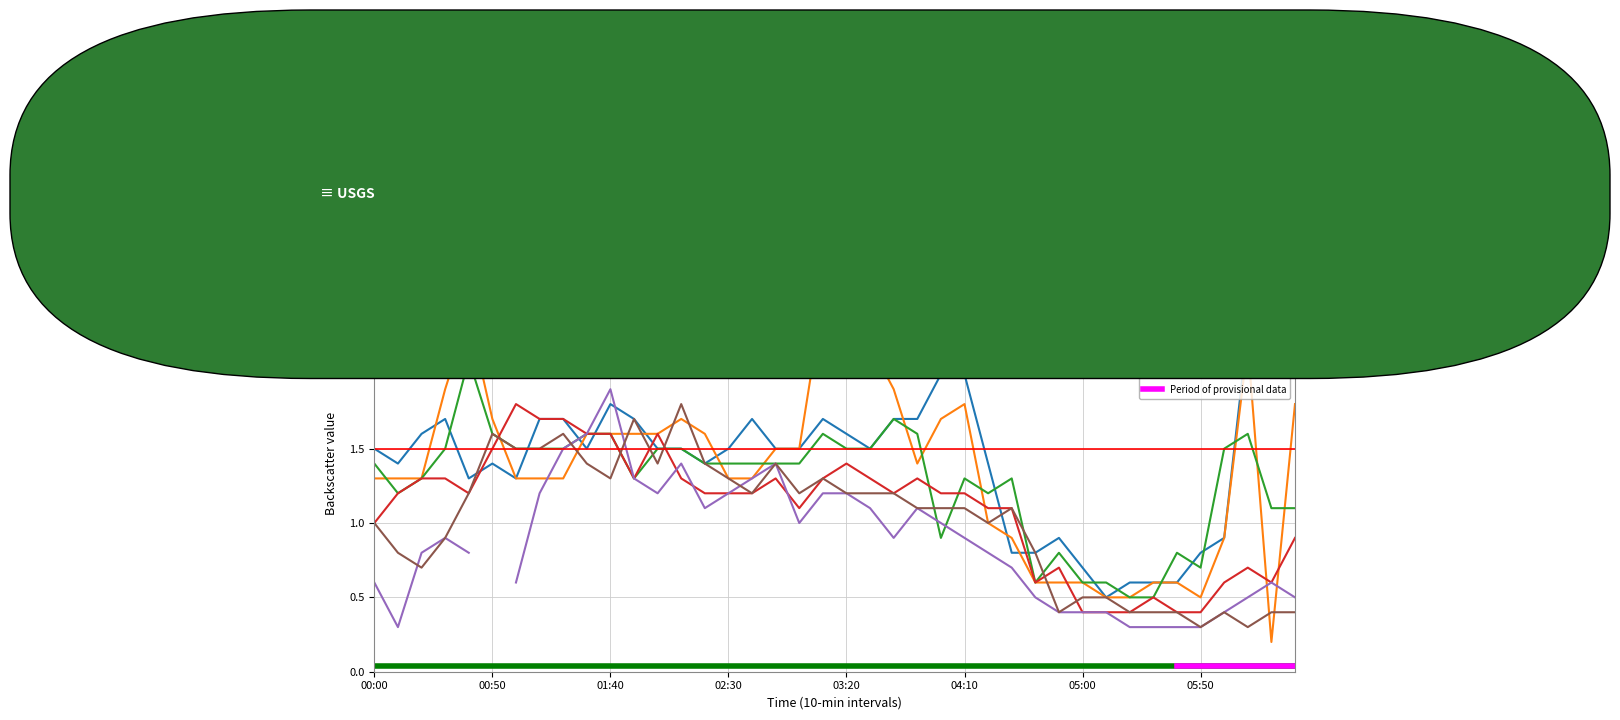

The value of 0.694 at 2009/02/19 04:40 is 0.5. True or false?

False